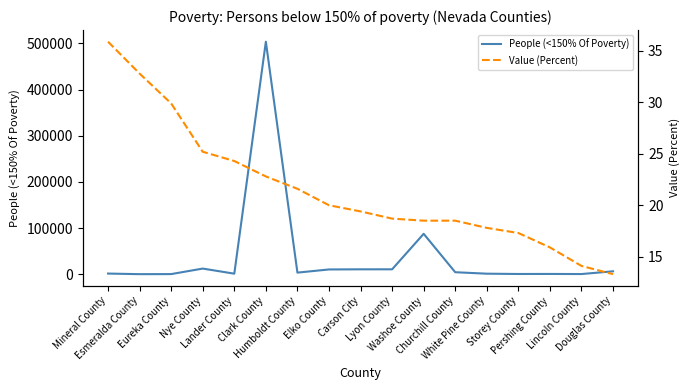

Where is Value (Percent) nearest to the value 24?

Lander County